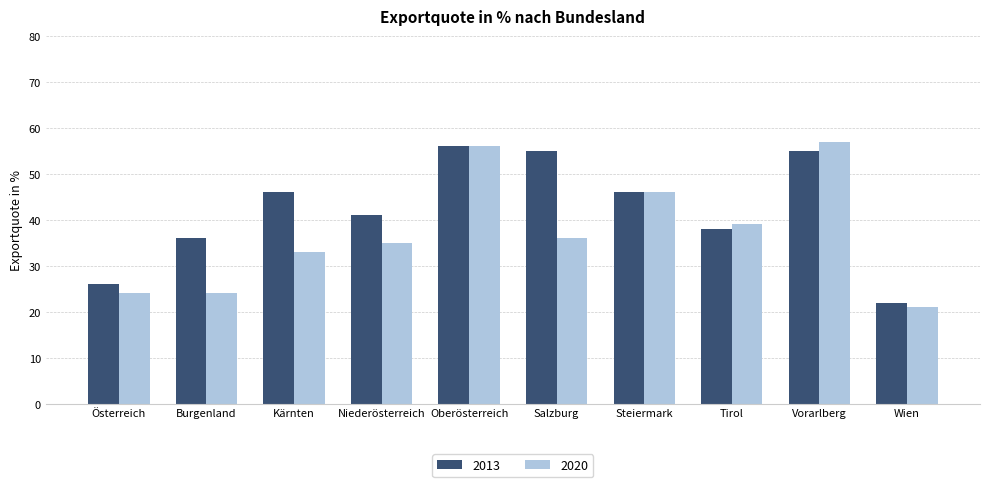

What position from the right is Niederösterreich?

7